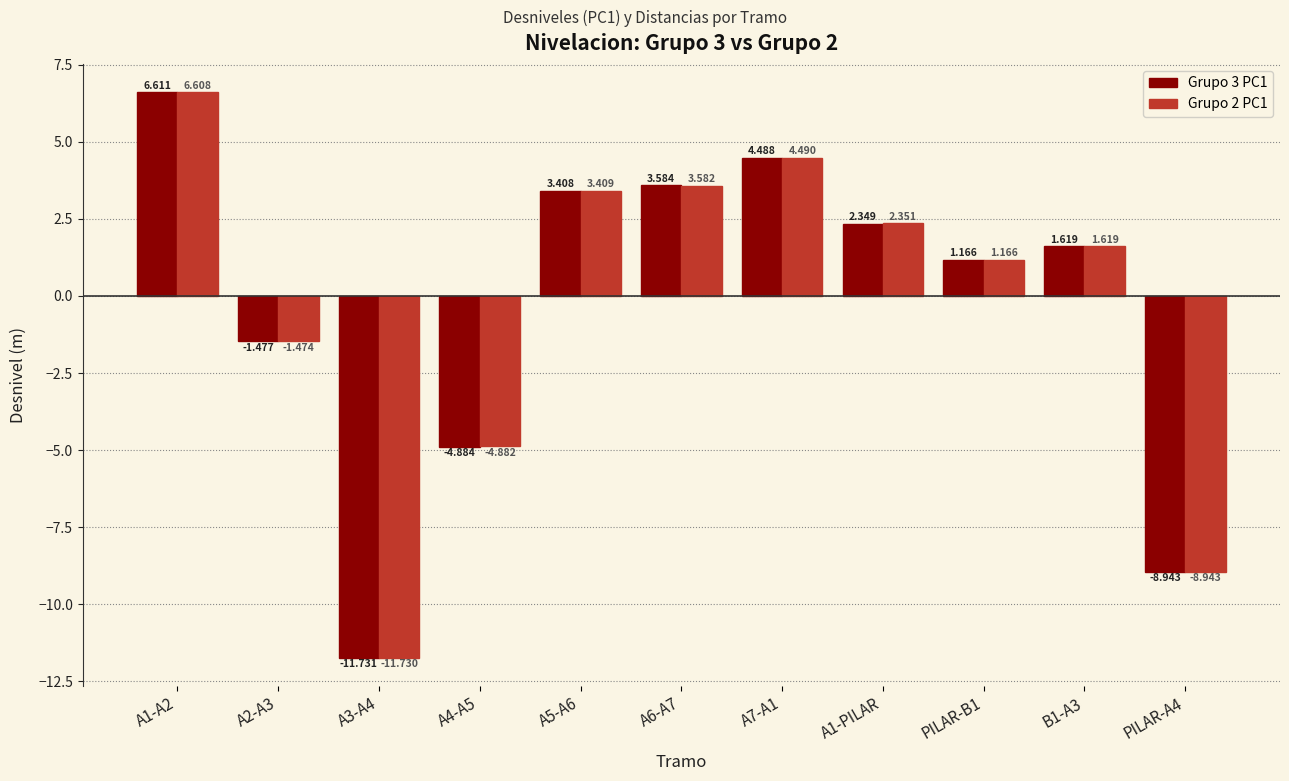

List the series in order of their peak value, lowest first.

Grupo 2 PC1, Grupo 3 PC1